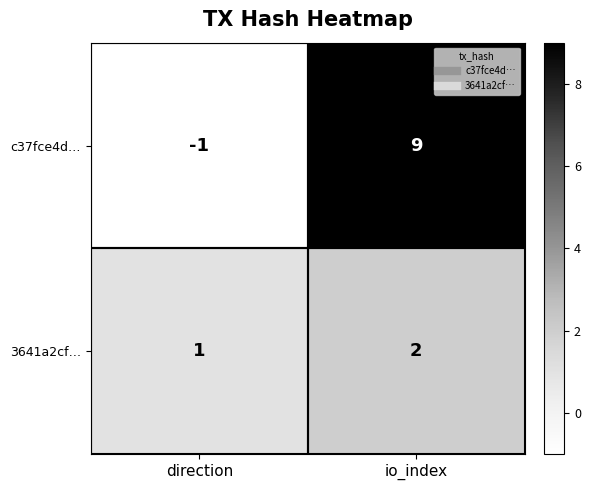

What is the maximum value shown in the chart?

9